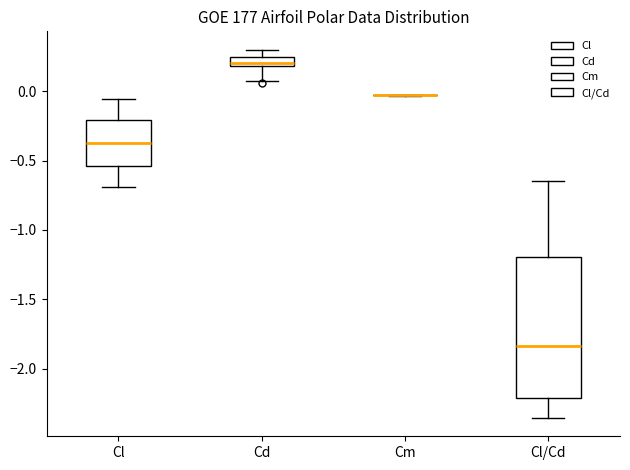

Which box is the tallest, from its lower edge to its upper edge?

Cl/Cd